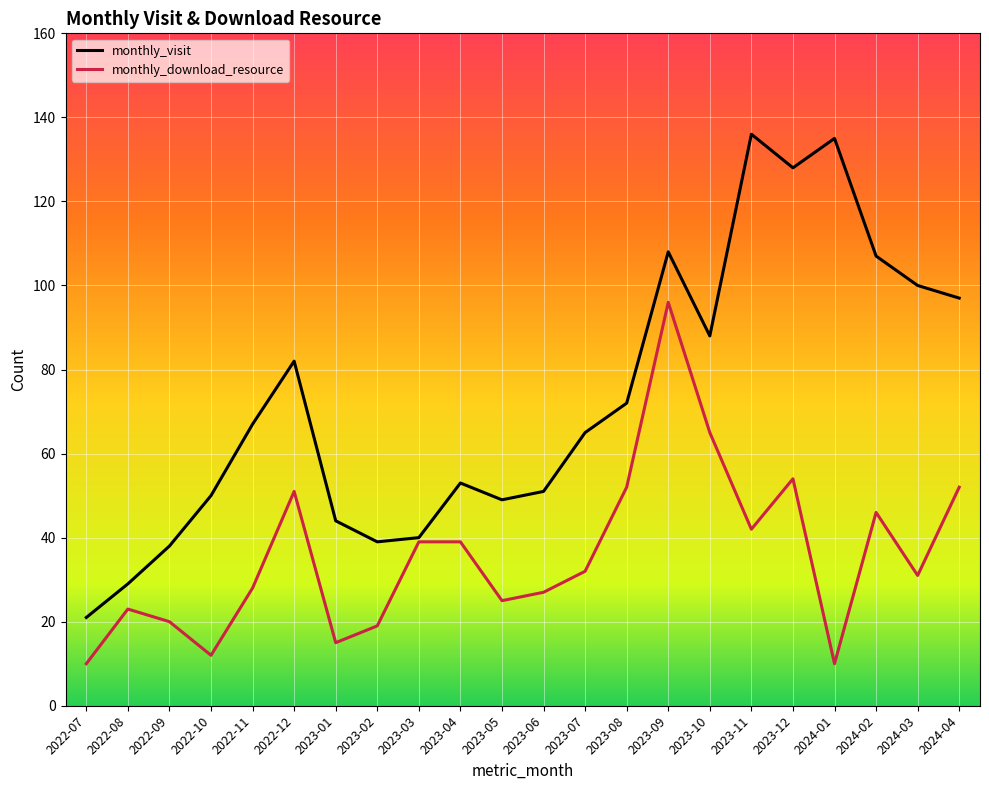

What is the difference between the highest and lowest values at 2023-08?

20